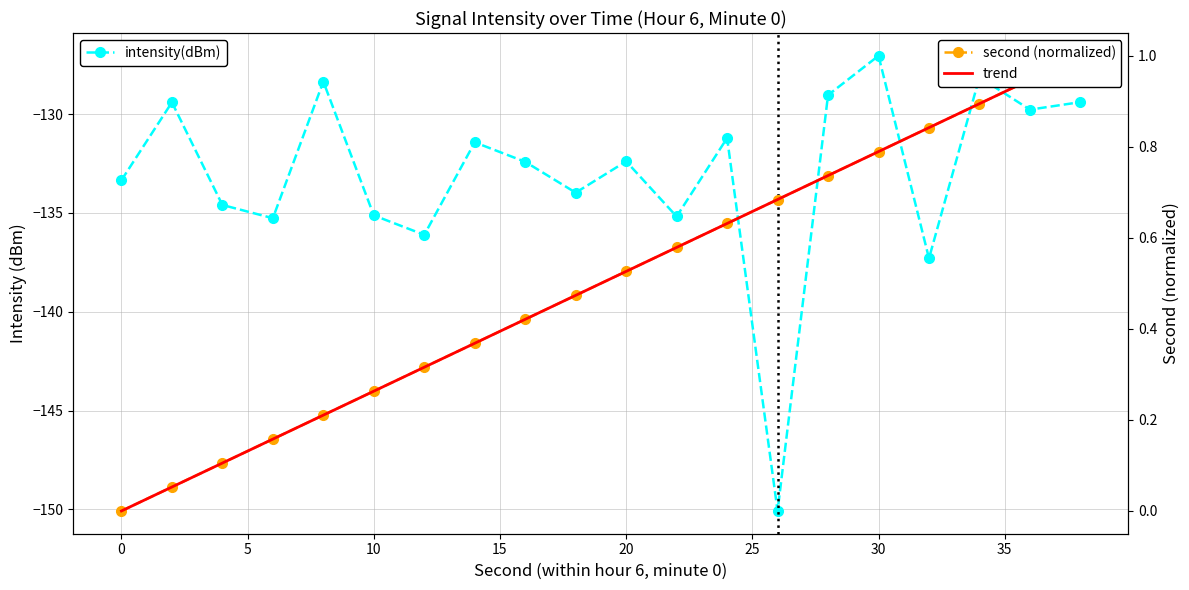

What is the difference between the maximum and minimum values in the intensity(dBm) series?

23.0